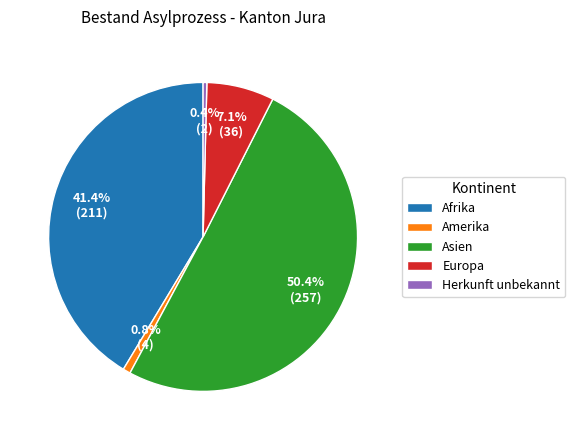

Between Europa and Herkunft unbekannt, which is larger?

Europa